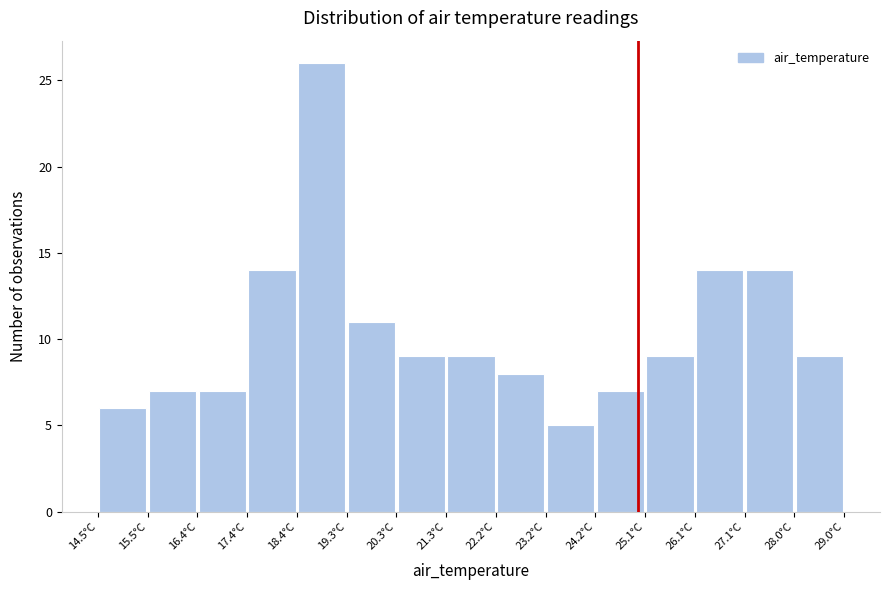

Reading left to right, transcribe this chart: for each bar, give the range it covers on the x-axis and its height. Neither the bar edges nor the heights are printed on the chart, so give them approximately, as read against the axes.

14.5 to 15.5: 6
15.5 to 16.4: 7
16.4 to 17.4: 7
17.4 to 18.4: 14
18.4 to 19.3: 26
19.3 to 20.3: 11
20.3 to 21.3: 9
21.3 to 22.2: 9
22.2 to 23.2: 8
23.2 to 24.2: 5
24.2 to 25.1: 7
25.1 to 26.1: 9
26.1 to 27.1: 14
27.1 to 28.0: 14
28.0 to 29.0: 9